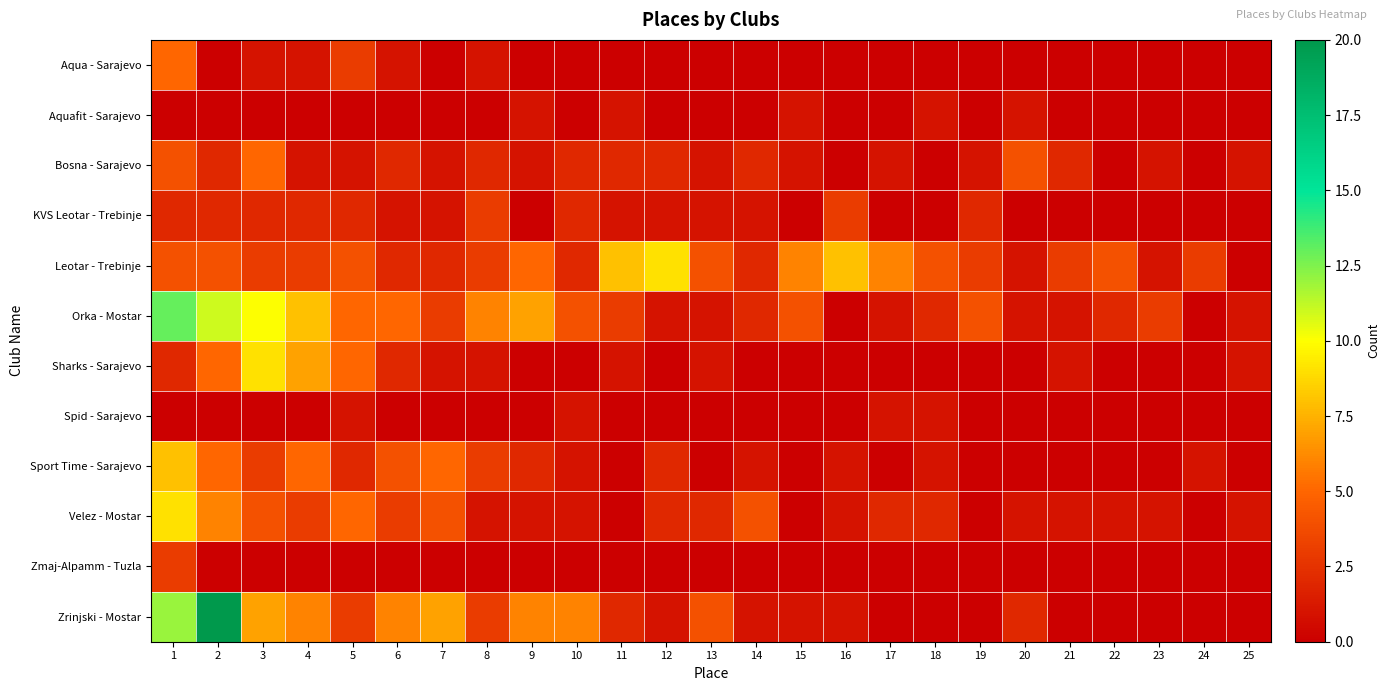

Reading left to right, what are all the values shown in this chart?

Aqua - Sarajevo: 1=5	2=0	3=1	4=1	5=3	6=1	7=0	8=1	9=0	10=0	11=0	12=0	13=0	14=0	15=0	16=0	17=0	18=0	19=0	20=0	21=0	22=0	23=0	24=0	25=0
Aquafit - Sarajevo: 1=0	2=0	3=0	4=0	5=0	6=0	7=0	8=0	9=1	10=0	11=1	12=0	13=0	14=0	15=1	16=0	17=0	18=1	19=0	20=1	21=0	22=0	23=0	24=0	25=0
Bosna - Sarajevo: 1=4	2=2	3=5	4=1	5=1	6=2	7=1	8=2	9=1	10=2	11=2	12=2	13=1	14=2	15=1	16=0	17=1	18=0	19=1	20=4	21=2	22=0	23=1	24=0	25=1
KVS Leotar - Trebinje: 1=2	2=2	3=2	4=2	5=2	6=1	7=1	8=3	9=0	10=2	11=1	12=1	13=1	14=1	15=0	16=3	17=0	18=0	19=2	20=0	21=0	22=0	23=0	24=0	25=0
Leotar - Trebinje: 1=4	2=4	3=3	4=3	5=4	6=2	7=2	8=3	9=5	10=2	11=8	12=9	13=4	14=2	15=6	16=8	17=6	18=4	19=3	20=1	21=3	22=4	23=1	24=3	25=0
Orka - Mostar: 1=13	2=11	3=10	4=8	5=5	6=5	7=3	8=6	9=7	10=4	11=3	12=1	13=1	14=2	15=4	16=0	17=1	18=2	19=4	20=1	21=1	22=2	23=3	24=0	25=1
Sharks - Sarajevo: 1=2	2=5	3=9	4=7	5=5	6=2	7=1	8=1	9=0	10=0	11=1	12=0	13=1	14=0	15=0	16=0	17=0	18=0	19=0	20=0	21=1	22=0	23=0	24=0	25=1
Spid - Sarajevo: 1=0	2=0	3=0	4=0	5=1	6=0	7=0	8=0	9=0	10=1	11=0	12=0	13=0	14=0	15=0	16=0	17=1	18=1	19=0	20=0	21=0	22=0	23=0	24=0	25=0
Sport Time - Sarajevo: 1=8	2=5	3=3	4=5	5=2	6=4	7=5	8=3	9=2	10=1	11=0	12=2	13=0	14=1	15=0	16=1	17=0	18=1	19=0	20=0	21=0	22=0	23=0	24=1	25=0
Velez - Mostar: 1=9	2=6	3=4	4=3	5=5	6=3	7=4	8=1	9=1	10=1	11=0	12=2	13=2	14=4	15=0	16=1	17=2	18=2	19=0	20=1	21=1	22=1	23=1	24=0	25=1
Zmaj-Alpamm - Tuzla: 1=3	2=0	3=0	4=0	5=0	6=0	7=0	8=0	9=0	10=0	11=0	12=0	13=0	14=0	15=0	16=0	17=0	18=0	19=0	20=0	21=0	22=0	23=0	24=0	25=0
Zrinjski - Mostar: 1=12	2=20	3=7	4=6	5=3	6=6	7=7	8=3	9=6	10=6	11=2	12=1	13=4	14=1	15=1	16=1	17=0	18=0	19=0	20=2	21=0	22=0	23=0	24=0	25=0